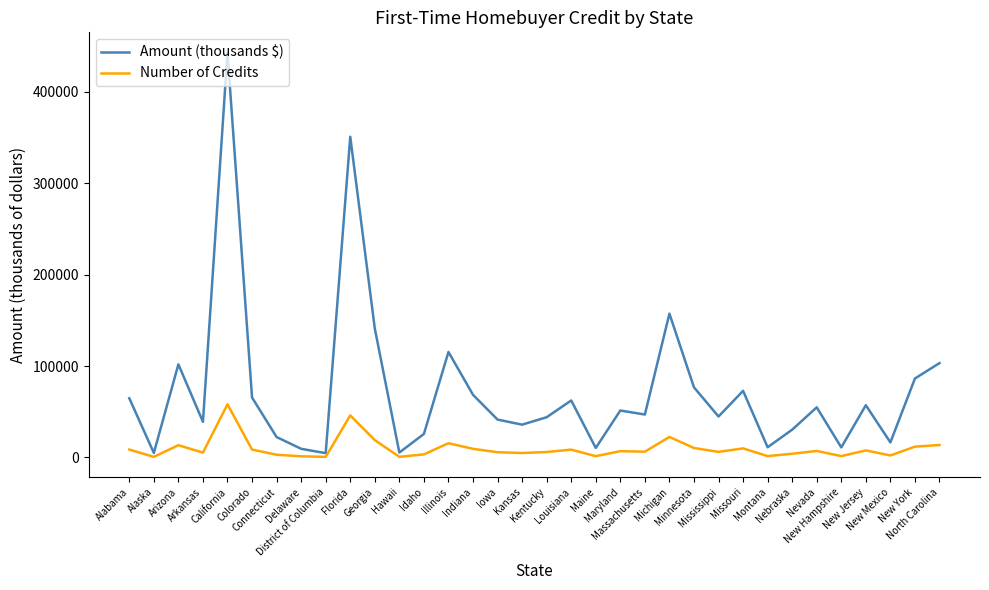

At Iowa, list the series in order from largest to smallest.

Amount (thousands $), Number of Credits